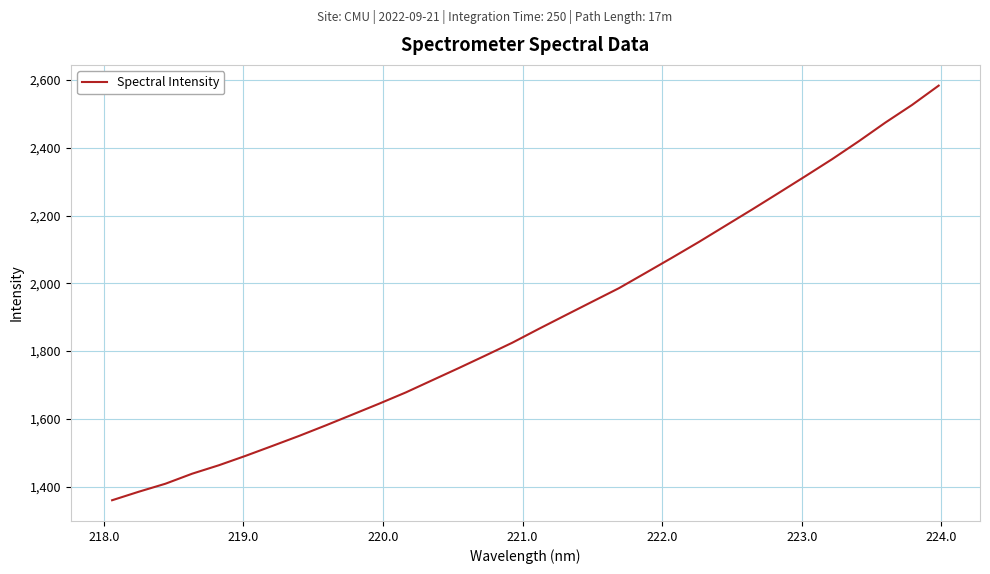

What is the difference between the maximum and minimum values?

1223.1